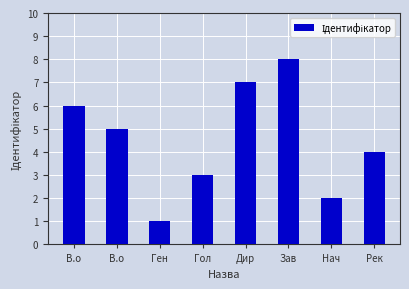

Does the chart contain any negative values?

No